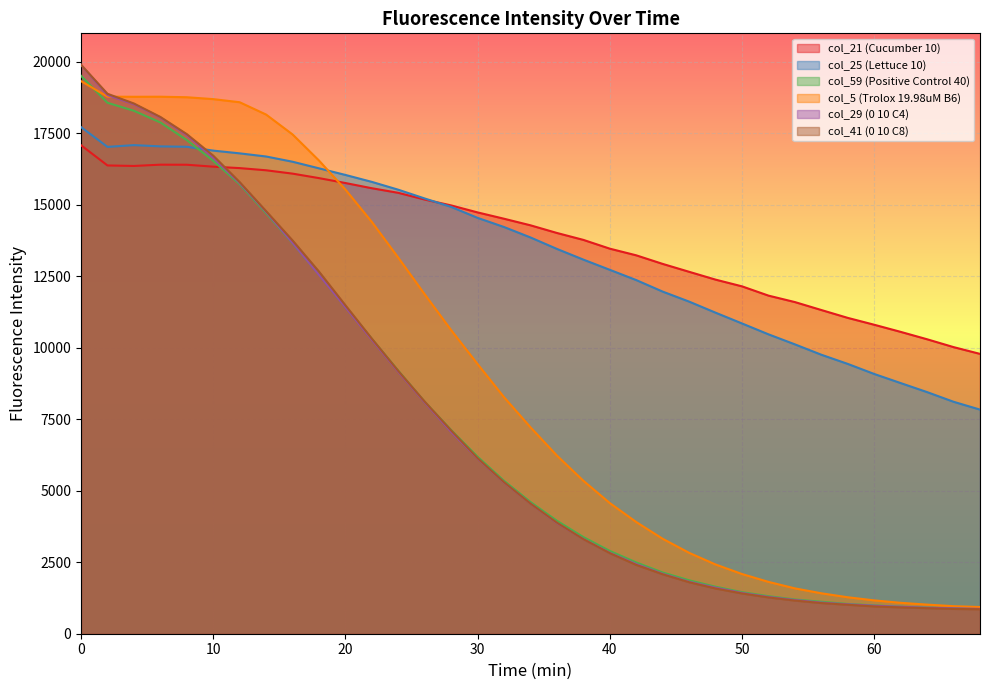

Reading left to right, extract all data points from this chart.

col_21 (Cucumber 10): 0=17086	2=16379	4=16361	6=16406	8=16404	10=16336	12=16286	14=16210	16=16093	18=15936	20=15764	22=15582	24=15421	26=15186	28=14981	30=14736	32=14515	34=14285	36=14017	38=13775	40=13468	42=13235	44=12935	46=12659	48=12385	50=12150	52=11826	54=11600	56=11322	58=11047	60=10807	62=10558	64=10299	66=10025	68=9788
col_25 (Lettuce 10): 0=17721	2=17028	4=17090	6=17046	8=17032	10=16898	12=16802	14=16692	16=16509	18=16278	20=16047	22=15804	24=15530	26=15223	28=14929	30=14545	32=14225	34=13860	36=13459	38=13085	40=12728	42=12369	44=11966	46=11616	48=11229	50=10852	52=10472	54=10121	56=9758	58=9437	60=9085	62=8767	64=8451	66=8113	68=7839
col_59 (Positive Control 40): 0=19515	2=18571	4=18291	6=17883	8=17266	10=16541	12=15721	14=14708	16=13660	18=12561	20=11432	22=10312	24=9196	26=8109	28=7123	30=6191	32=5348	34=4607	36=3951	38=3381	40=2896	42=2494	44=2142	46=1869	48=1644	50=1454	52=1313	54=1198	56=1119	58=1041	60=991	62=944	64=912	66=893	68=874
col_5 (Trolox 19.98uM B6): 0=19328	2=18785	4=18781	6=18783	8=18765	10=18699	12=18590	14=18159	16=17464	18=16551	20=15535	22=14402	24=13152	26=11870	28=10617	30=9430	32=8271	34=7219	36=6230	38=5349	40=4569	42=3906	44=3320	46=2829	48=2421	50=2088	52=1813	54=1586	56=1414	58=1275	60=1166	62=1081	64=1018	66=963	68=933
col_29 (0 10 C4): 0=19897	2=18840	4=18523	6=18058	8=17442	10=16649	12=15763	14=14753	16=13670	18=12551	20=11418	22=10279	24=9160	26=8089	28=7058	30=6127	32=5290	34=4553	36=3872	38=3313	40=2830	42=2435	44=2095	46=1817	48=1611	50=1427	52=1287	54=1179	56=1089	58=1029	60=980	62=942	64=908	66=888	68=868
col_41 (0 10 C8): 0=19902	2=18886	4=18546	6=18076	8=17475	10=16722	12=15797	14=14781	16=13757	18=12666	20=11488	22=10320	24=9190	26=8117	28=7108	30=6139	32=5299	34=4552	36=3884	38=3307	40=2817	42=2406	44=2078	46=1800	48=1581	50=1407	52=1269	54=1159	56=1072	58=1012	60=954	62=921	64=893	66=867	68=855